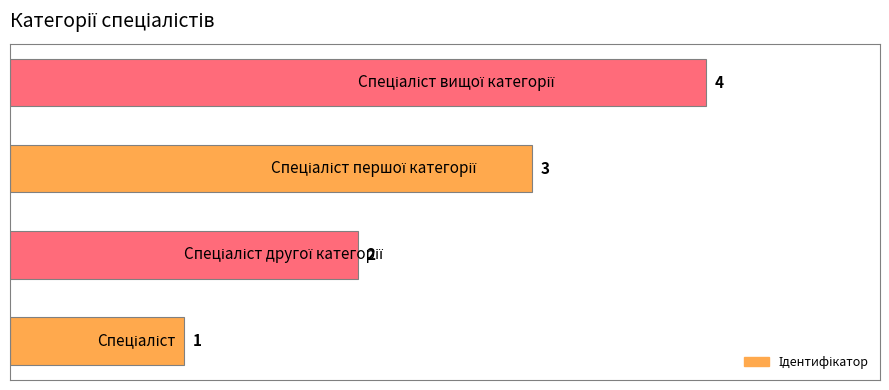

Count the values in the range 2 to 4.

3